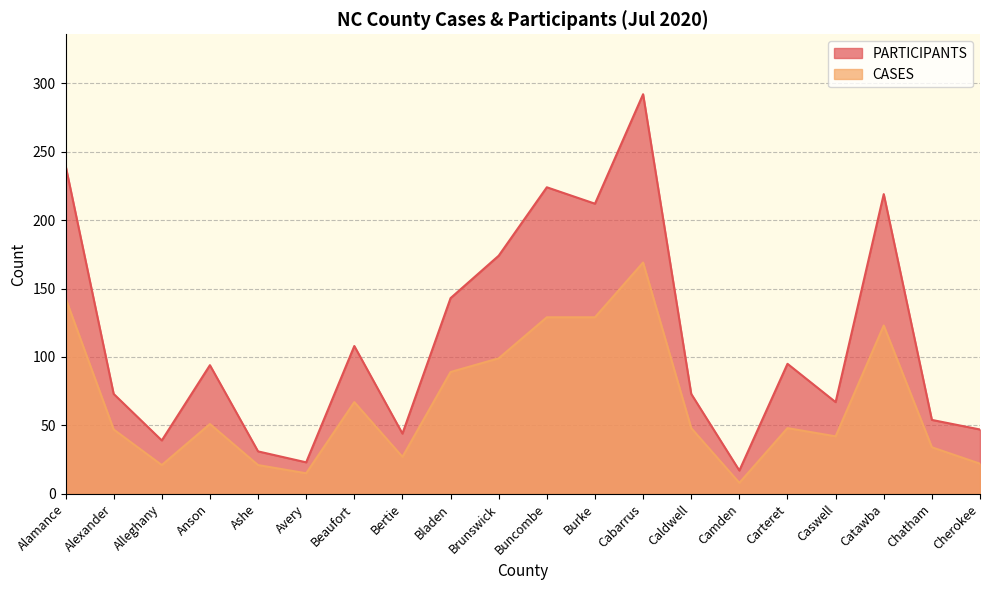

What is the label of the 9th point from the left?

Bladen